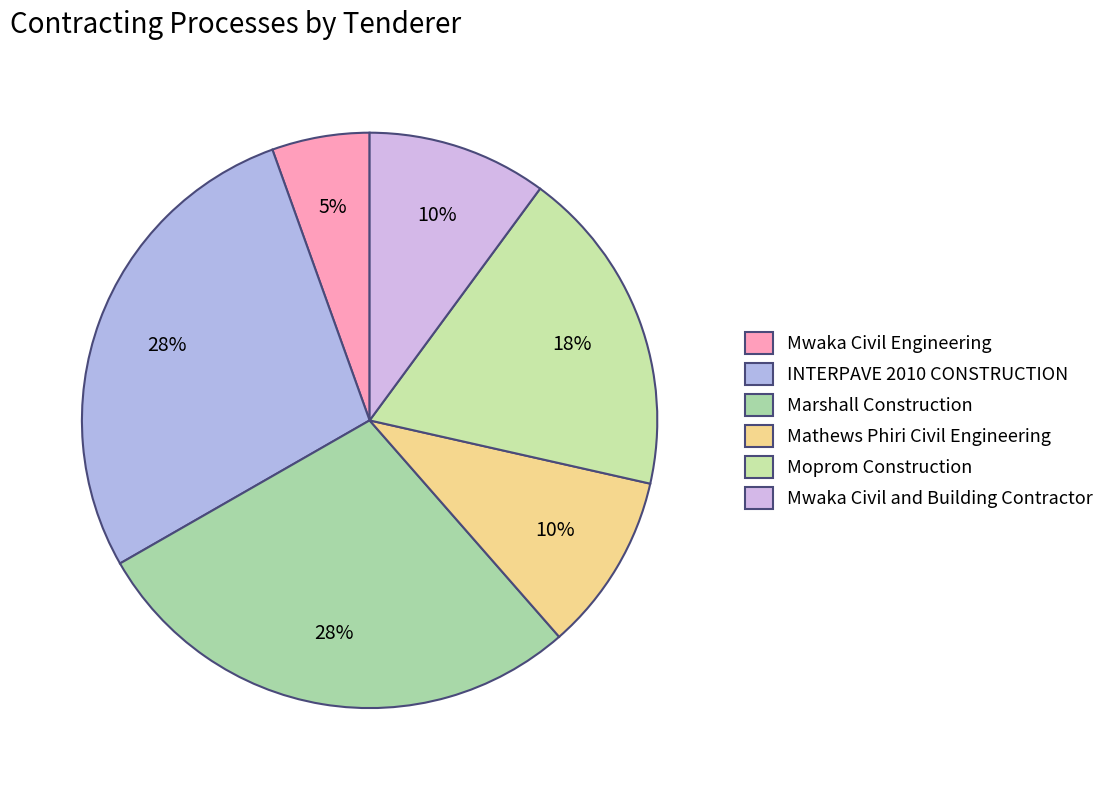

Which slice is the smallest?

Mwaka Civil Engineering